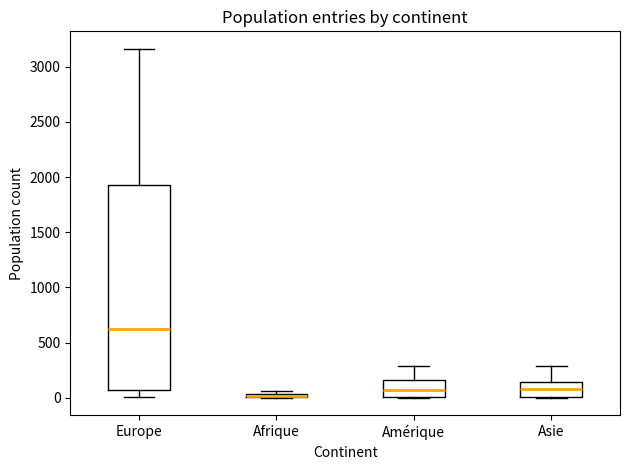

Where is the upper edge of the box for Europe on the y-axis? The values are not printed on the chart, so give them approximately, as read against the axis.

1950